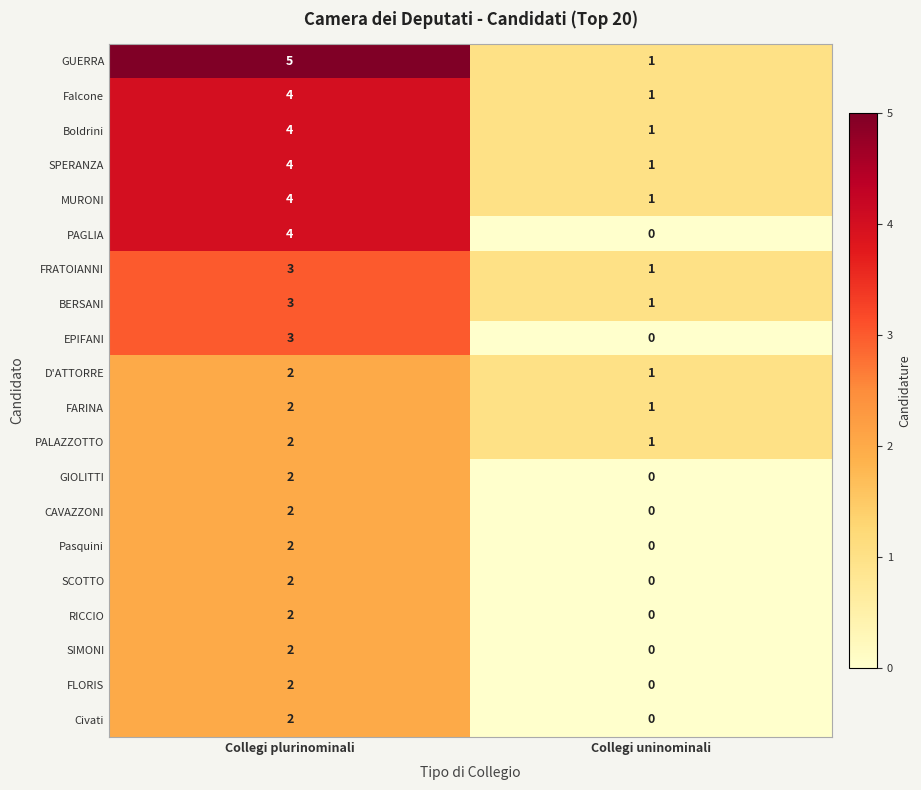

Is the value of CAVAZZONI at Collegi uninominali greater than the value of Pasquini at Collegi plurinominali?

No